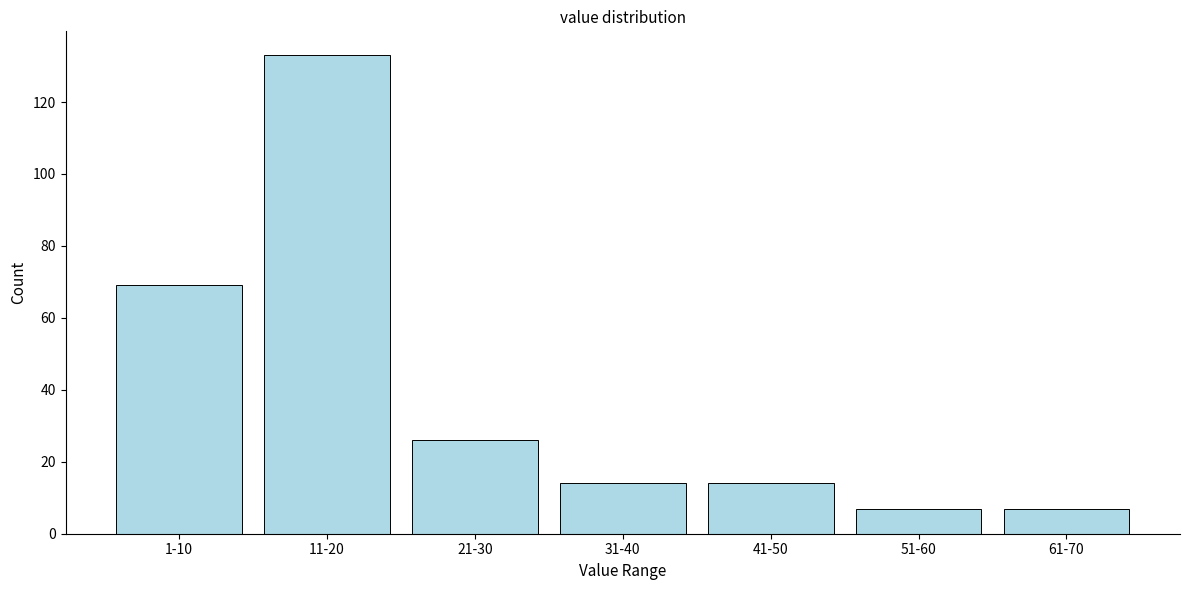

Reading left to right, transcribe all the data shown in this chart.

69	133	26	14	14	7	7